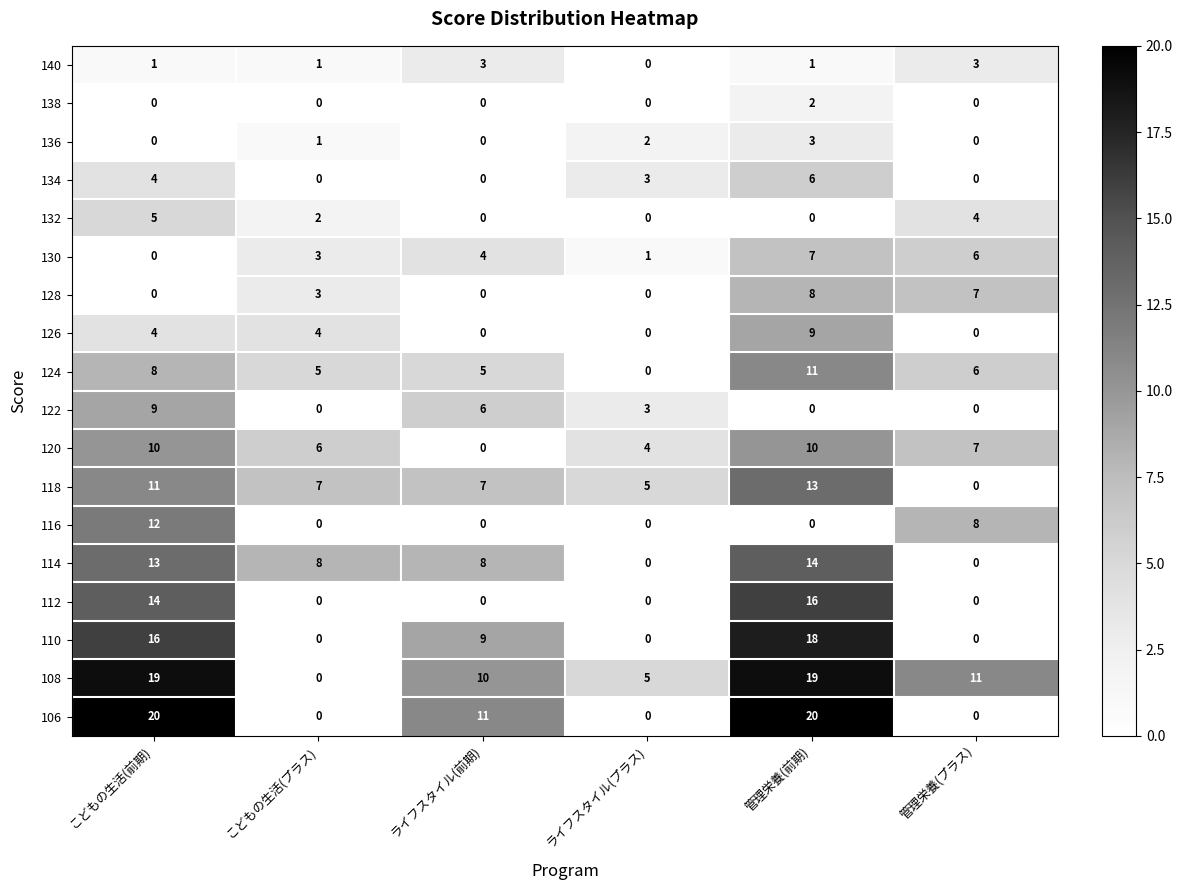

At which label does 120 reach its minimum?

ライフスタイル(前期)